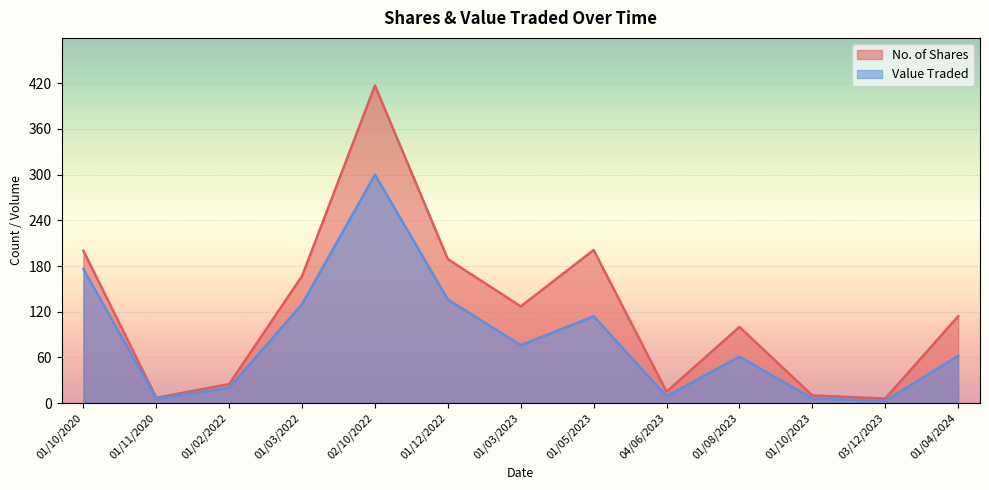

Which series has the largest total across all categories?

No. of Shares